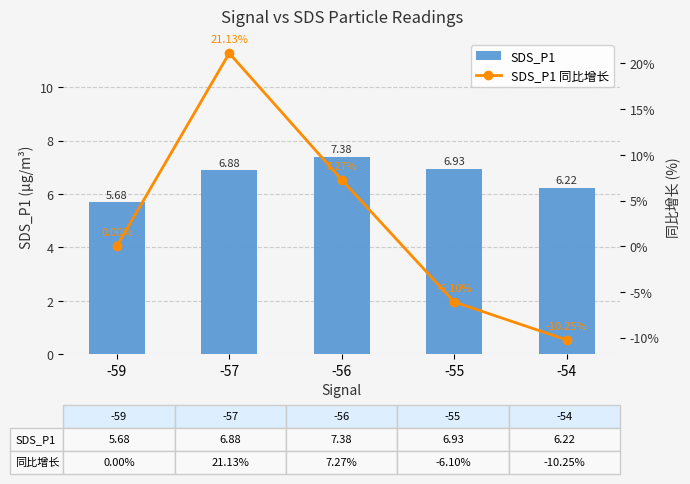

Where does the SDS_P1 同比增长 series first go above 0?

-57